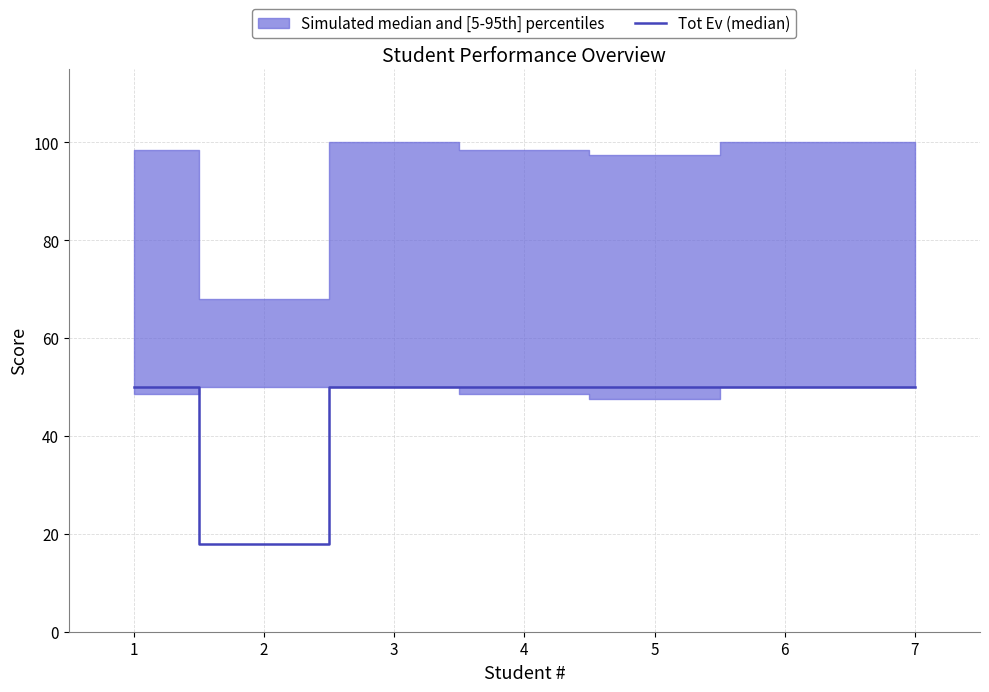

Reading left to right, list all the values displayed in this chart.

1=50	2=18	3=50	4=50	5=50	6=50	7=50